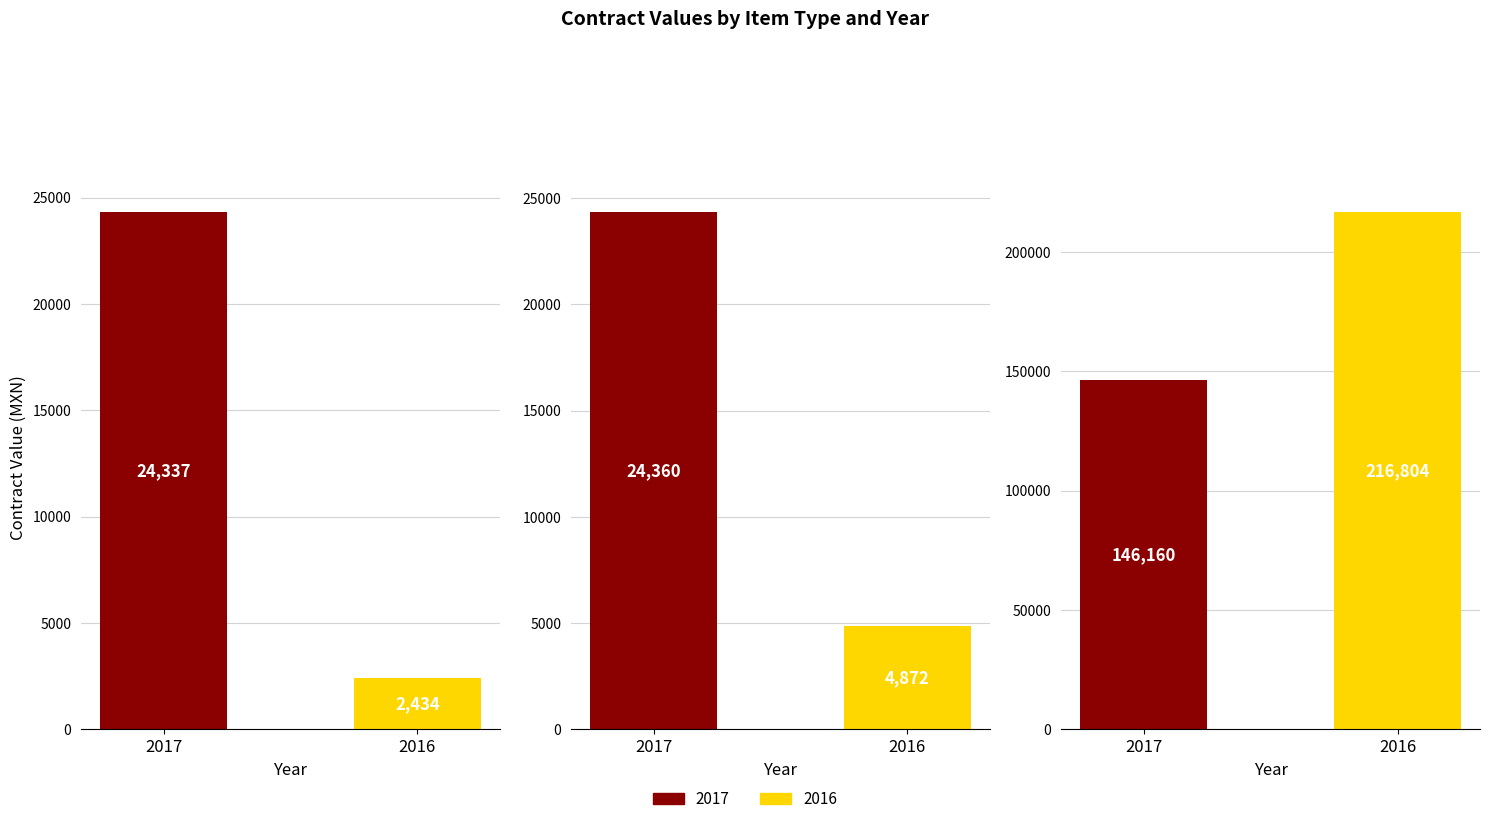

At which category is the sum across all series the highest?

2016